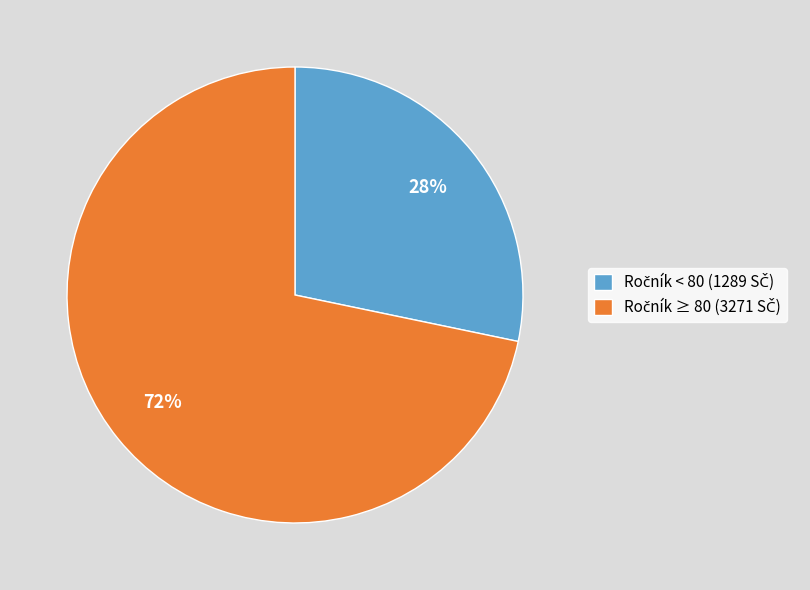

Is there a majority slice in this chart?

Yes